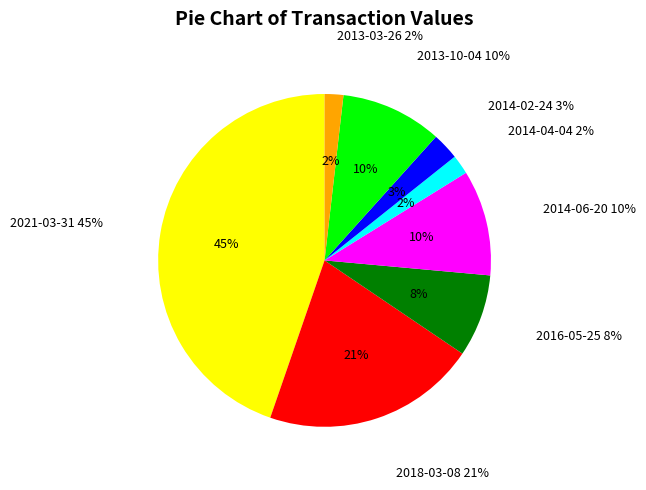

What is the change in value from 2018-03-08 to 2013-10-04?

-485800